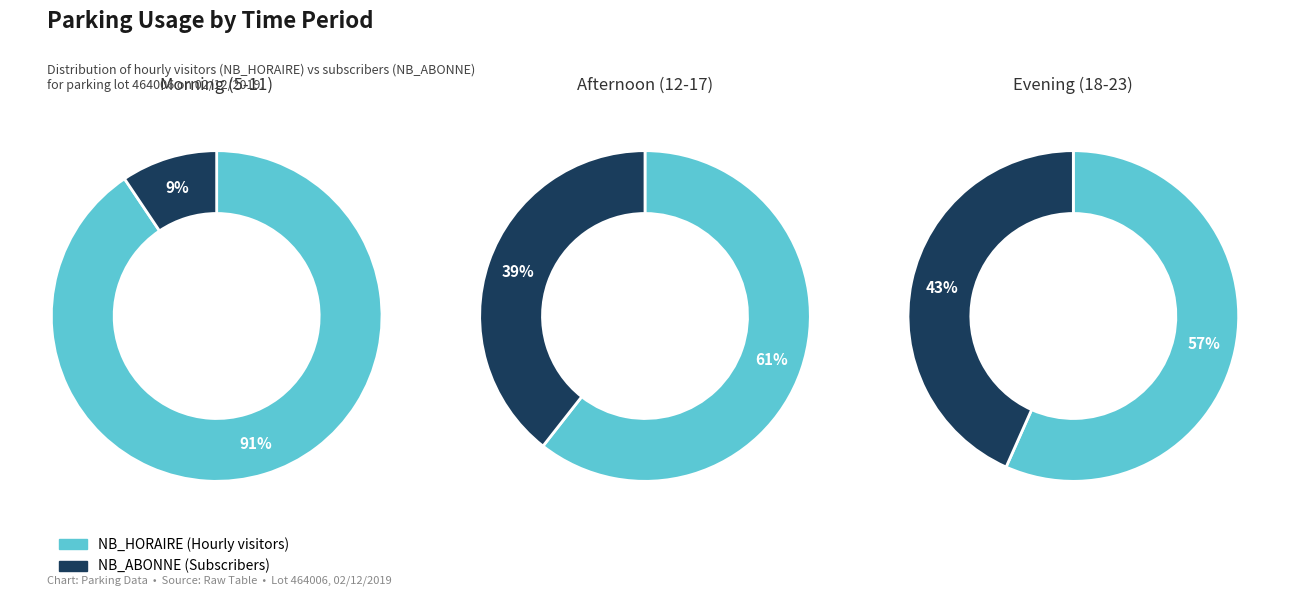

Between 20 and 0, which is larger?

20